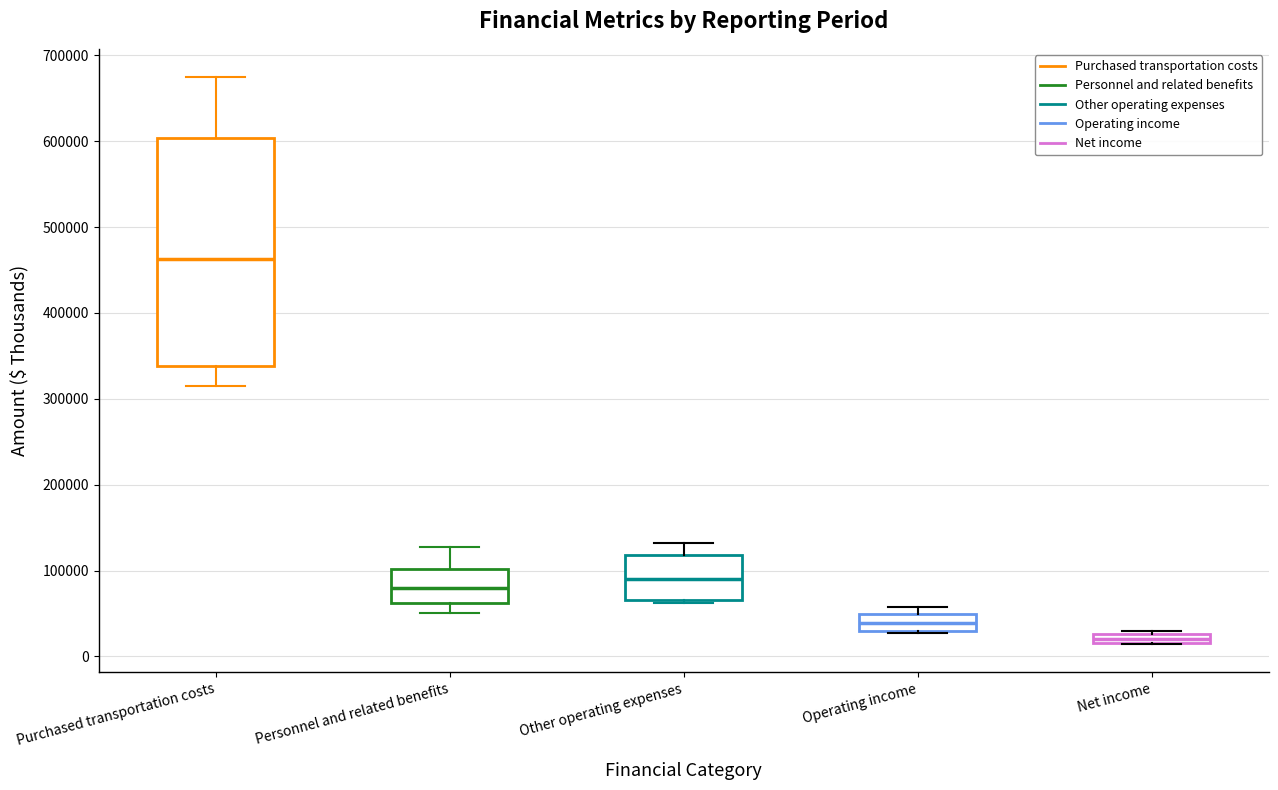

Where does the upper whisker of the box for Purchased transportation costs end on the y-axis? The values are not printed on the chart, so give them approximately, as read against the axis.

670000